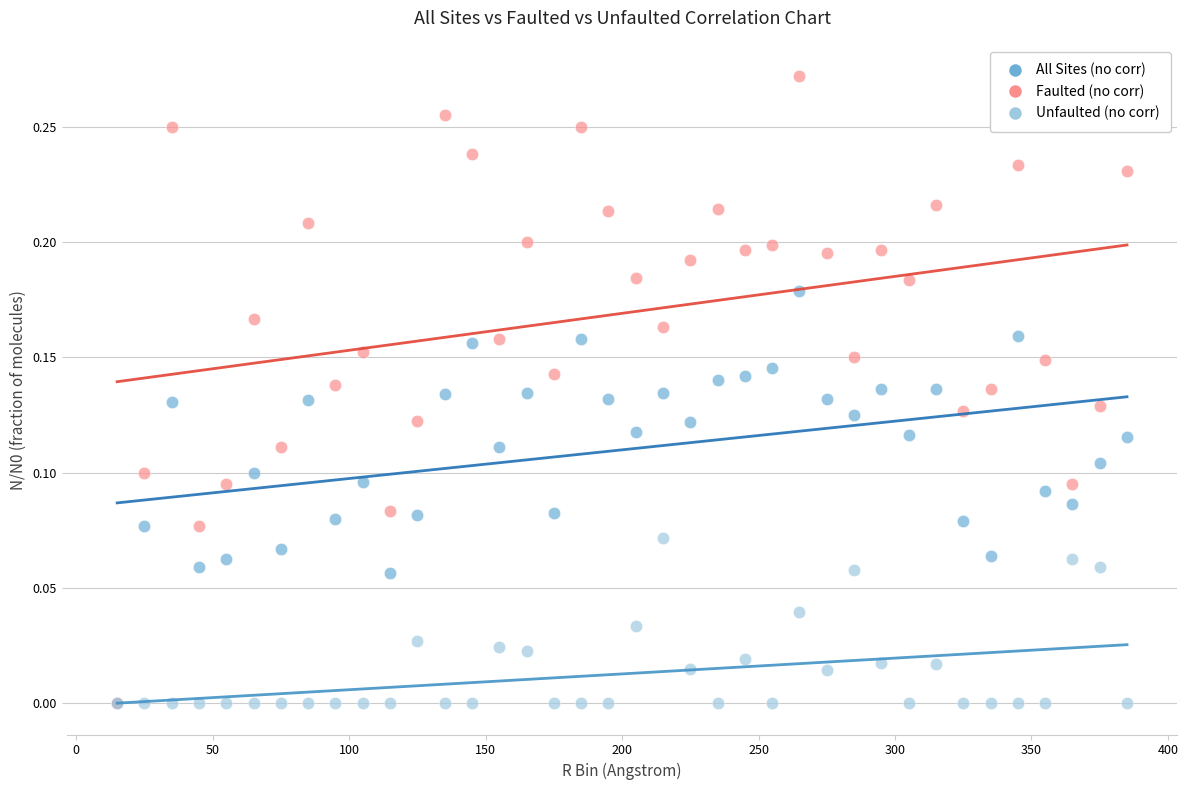

Which series has the largest Y range (max minus min)?

Faulted (no corr)